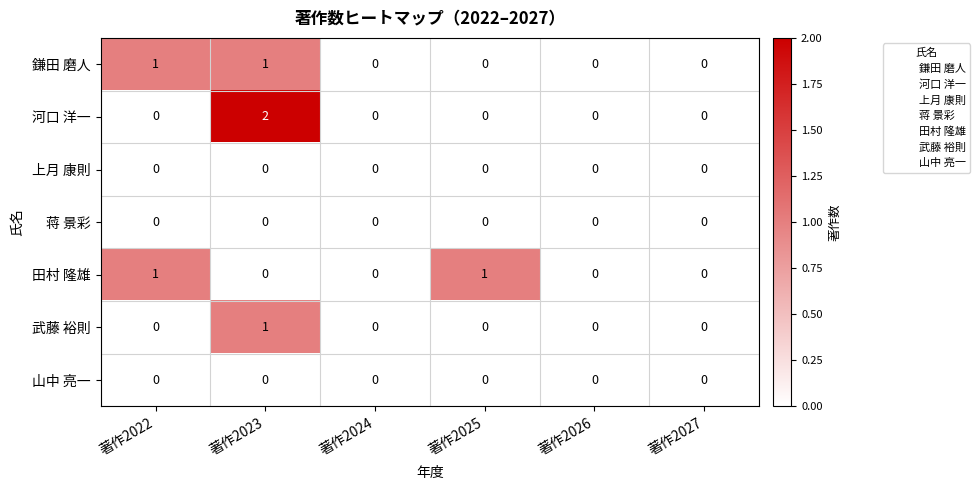

The value of 河口 洋一 at 著作2026 is 1. True or false?

False